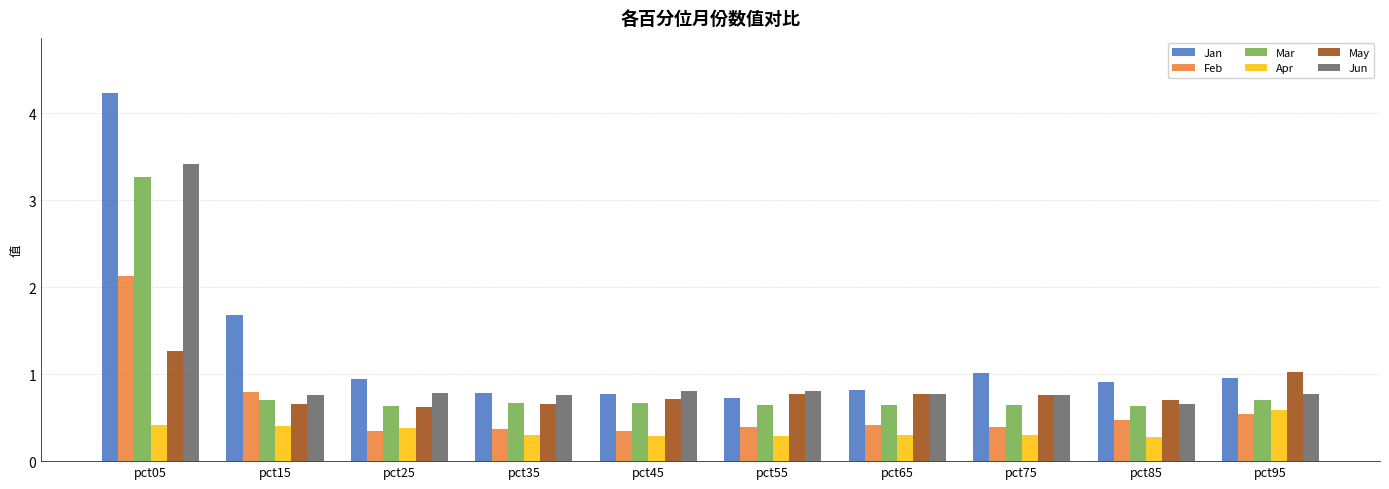

Which category has the highest value across all series?

pct05